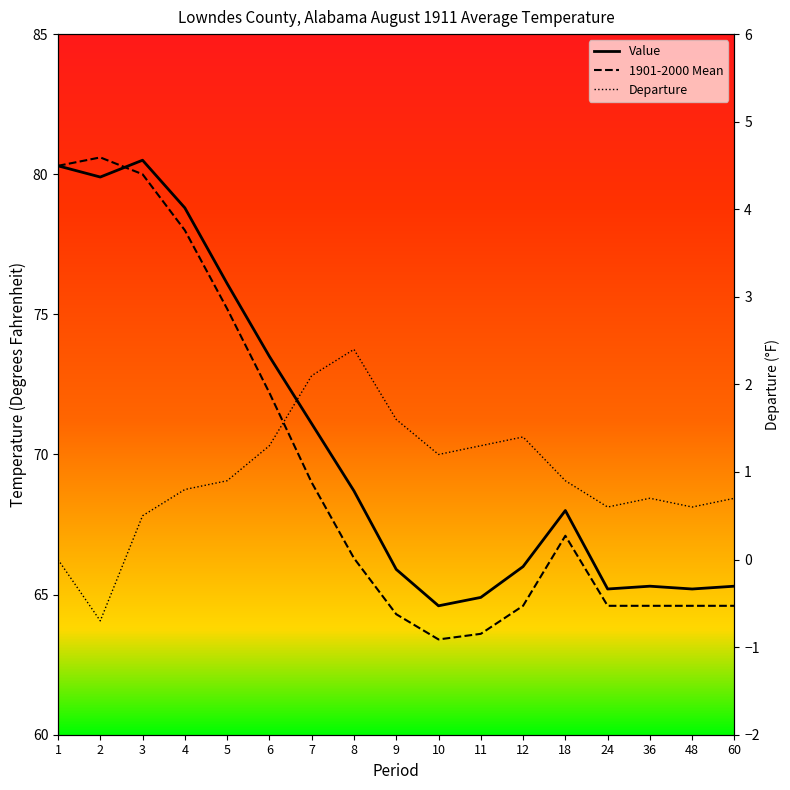

What is the average value of the Value series?

70.5